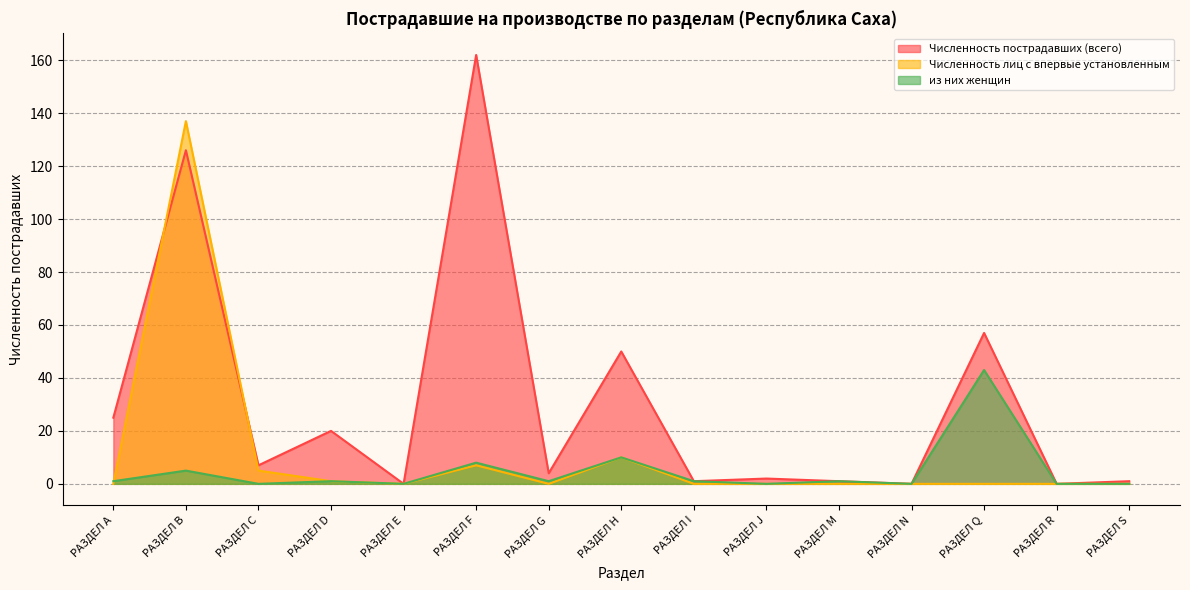

What is the total value across all series at РАЗДЕЛ B?

268